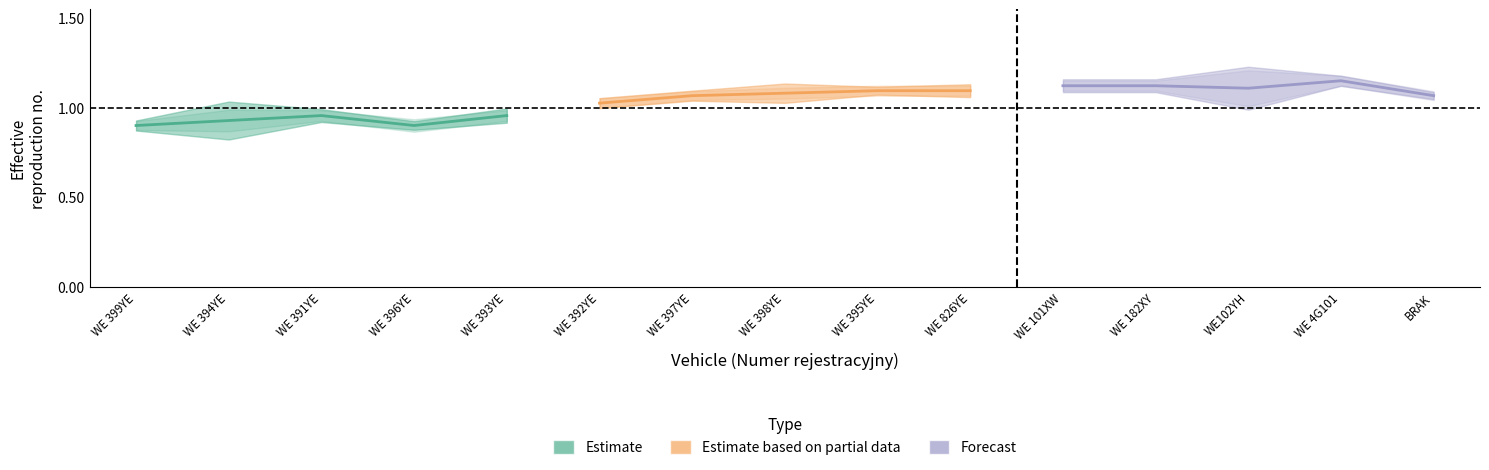

What value does the Estimate series have at WE 391YE?

1.0